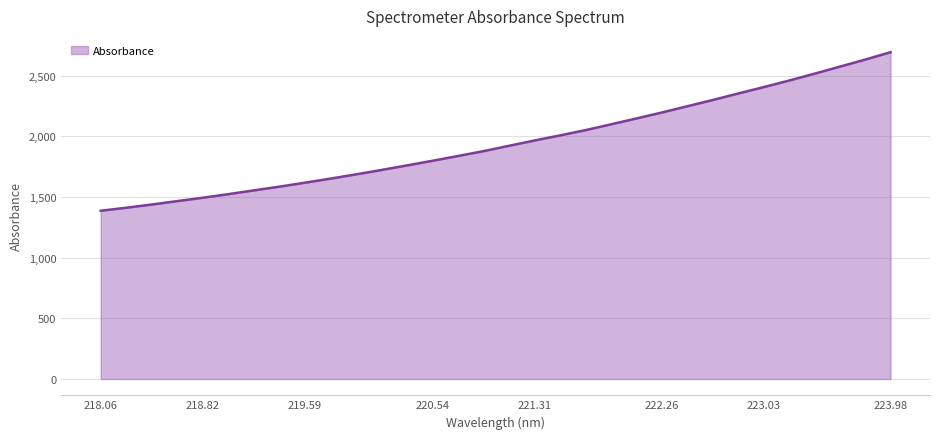

What is the average value?

1947.9